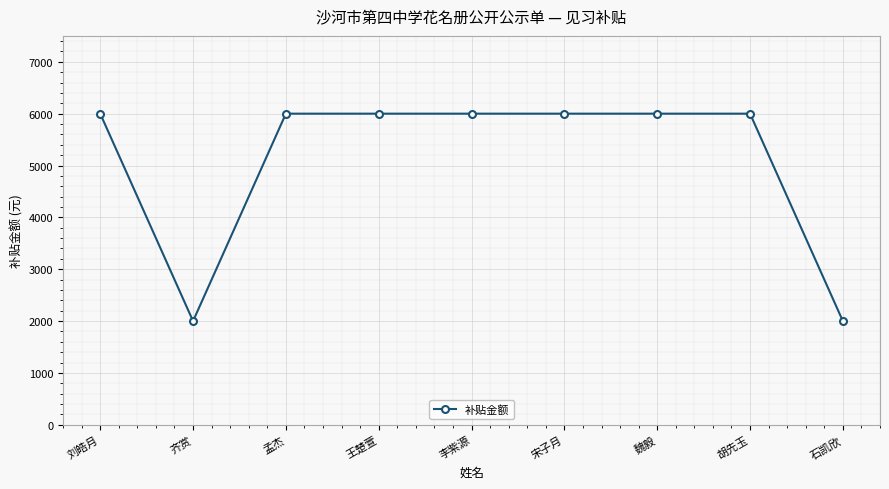

The value at 孟杰 is 6000. True or false?

True